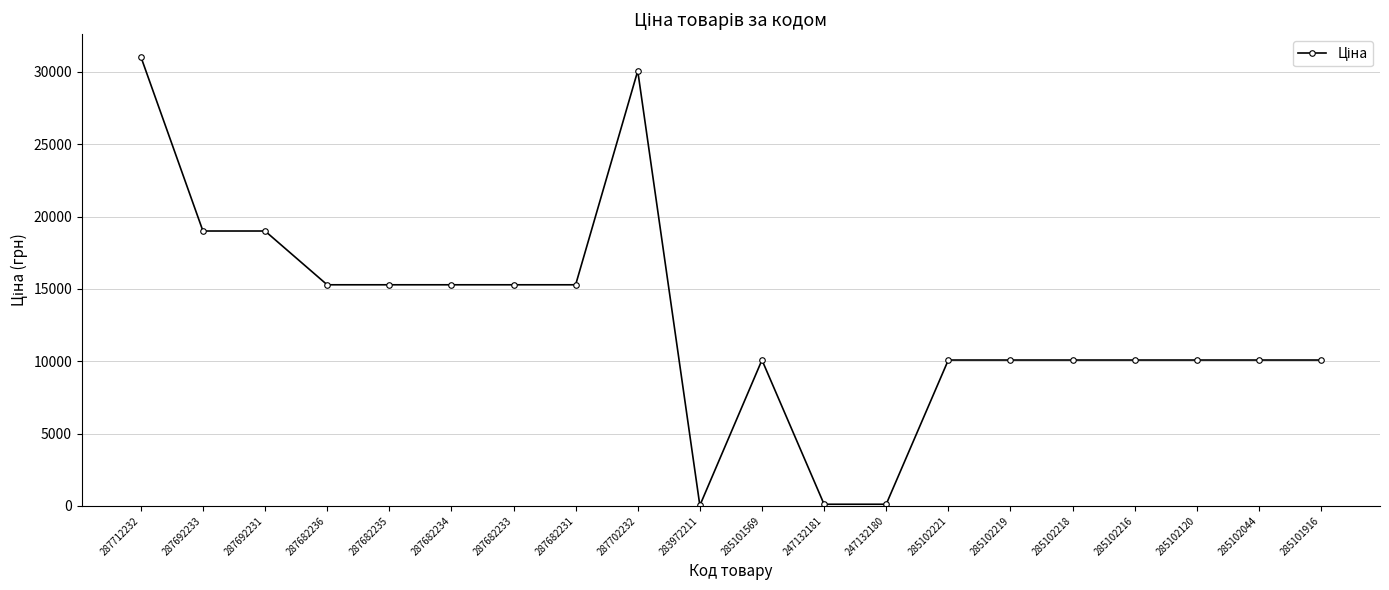

True or false: there are more than 0 points higher than both neighbors.

True